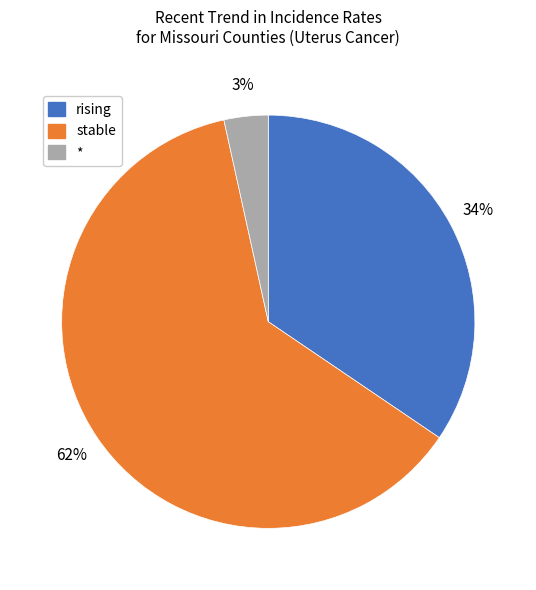

Is there any slice that represents more than half of the pie?

Yes